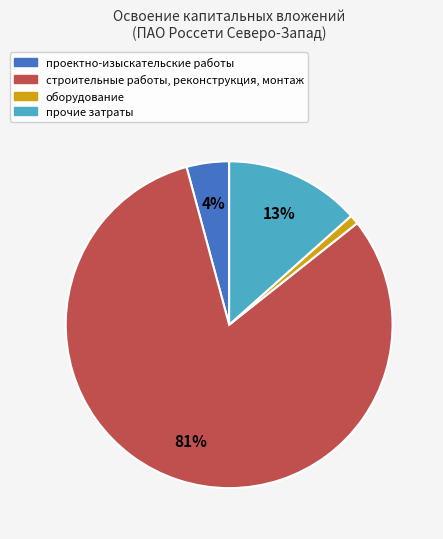

Count the number of slices in the pie.

4